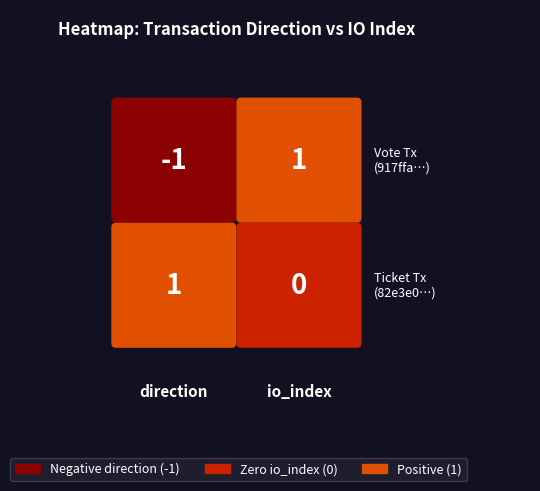

Reading left to right, extract all data points from this chart.

917ffa765aac50f4d08c09d6f805ee98cc5da20: 0=-1	1=1
82e3e060e2d667b7e08cee008afa2c9b6ddf510: 0=1	1=0